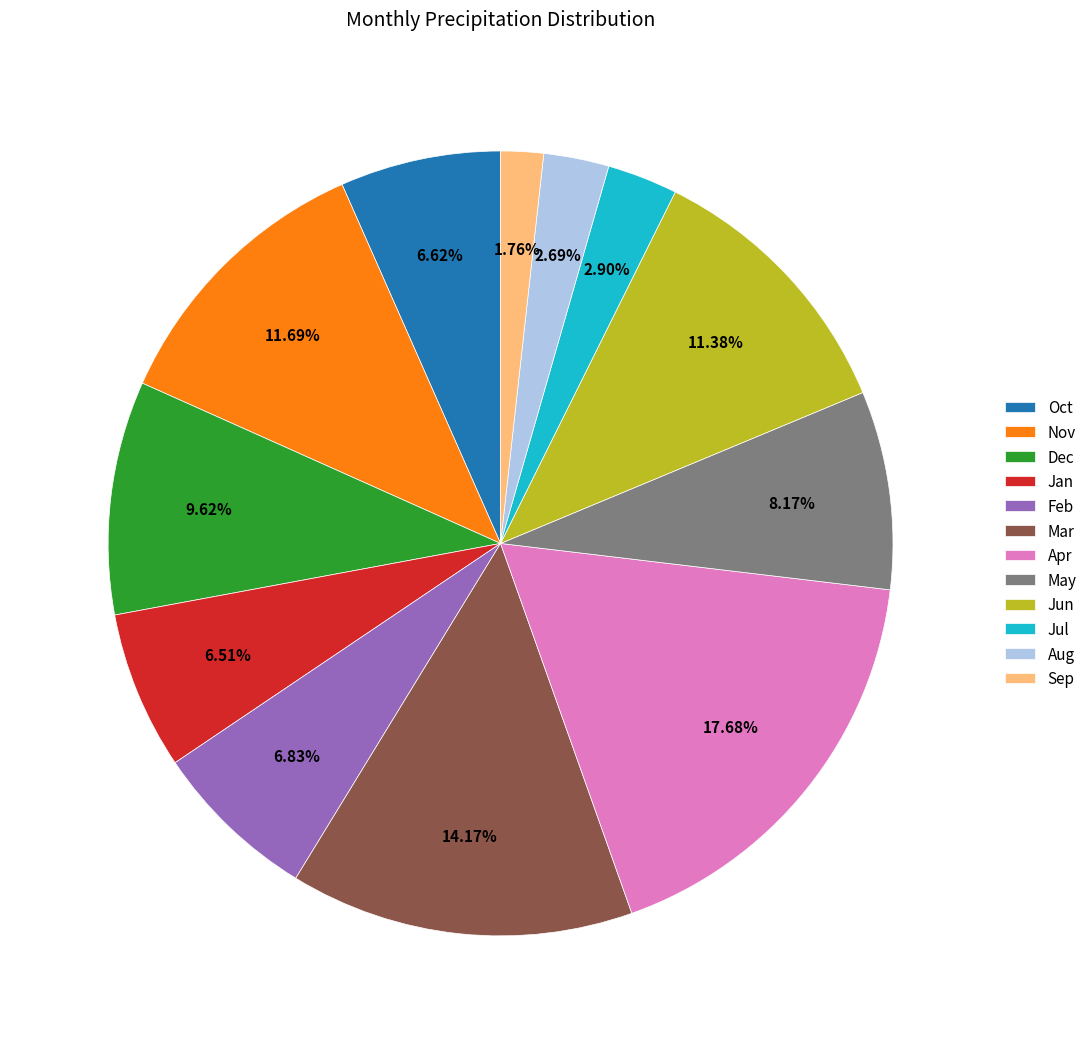

Which slice is the smallest?

Sep